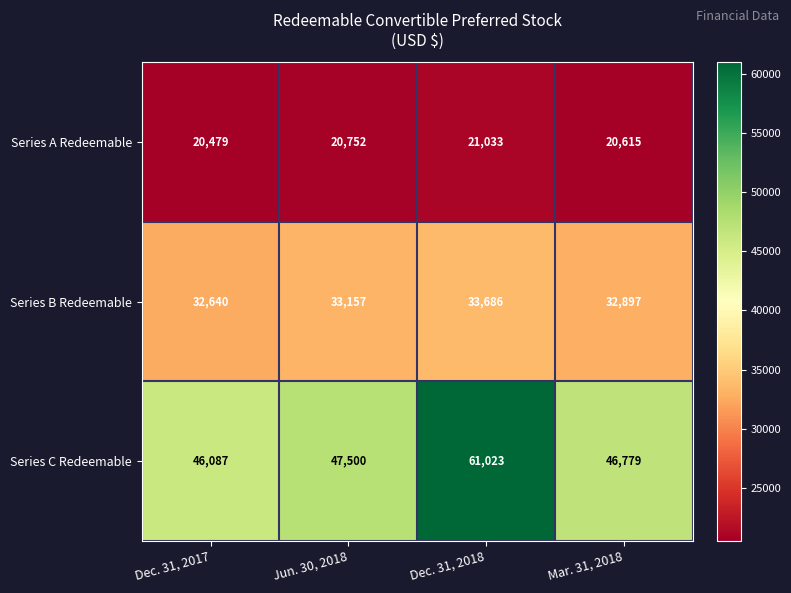

Rank the series by their average value, from lowest to highest.

Series A Redeemable, Series B Redeemable, Series C Redeemable